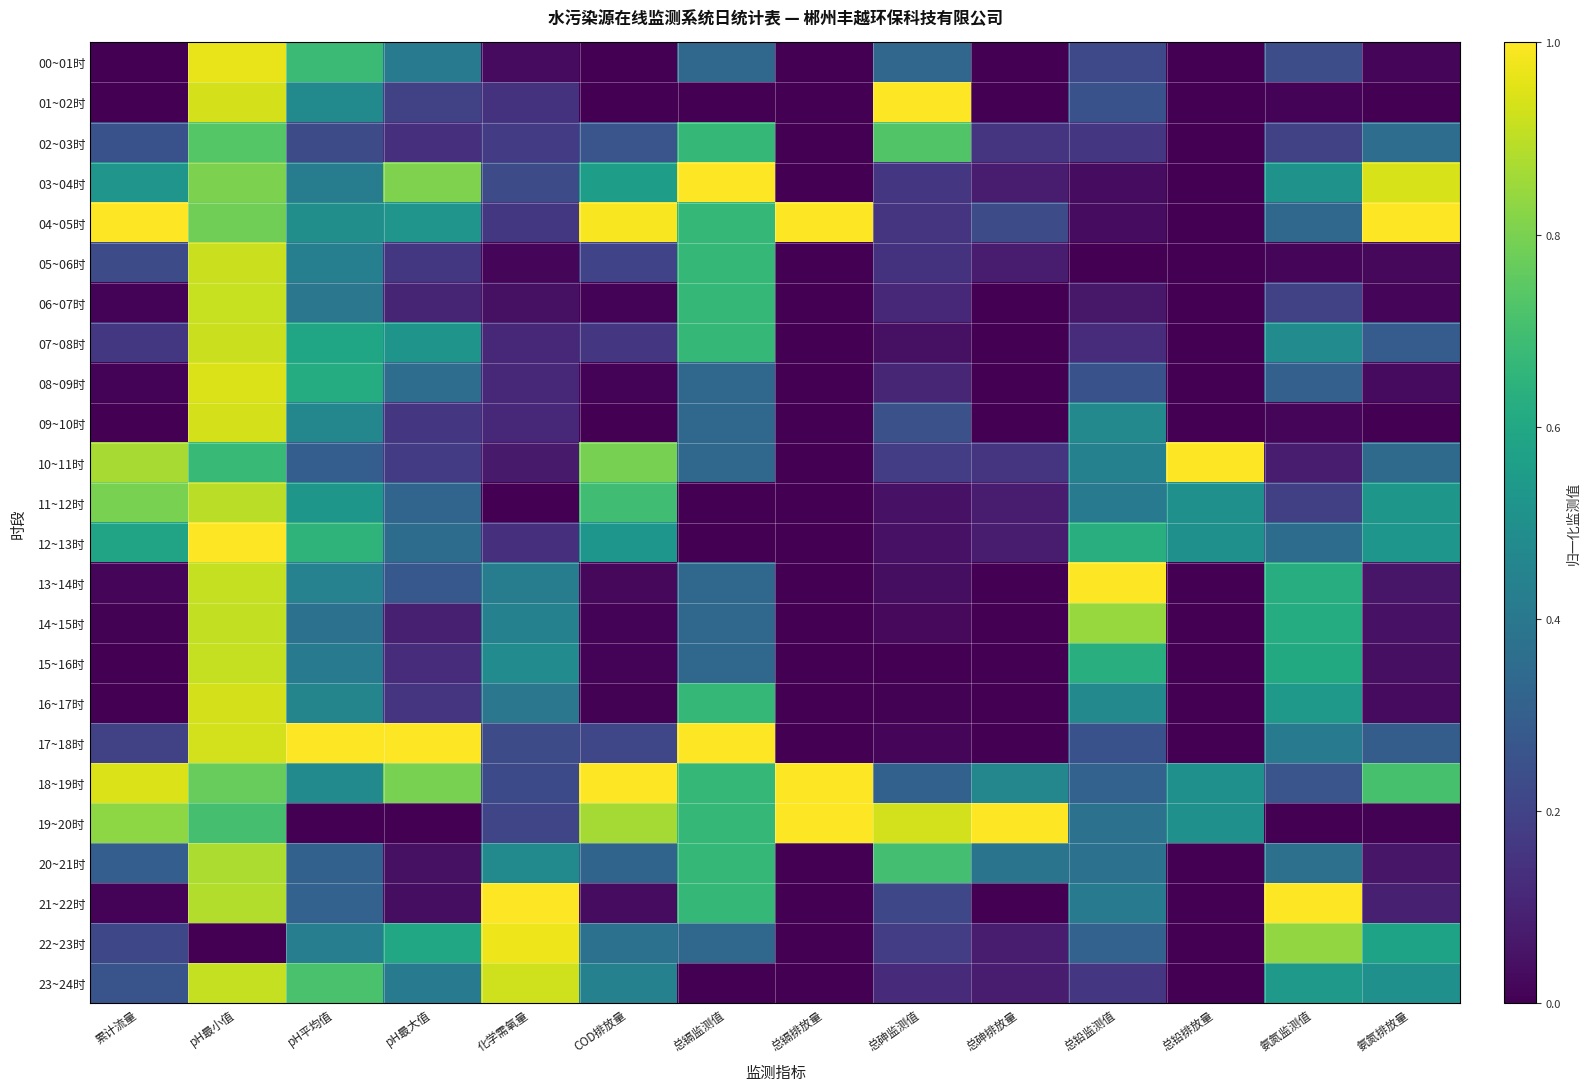

Which series changed the most between 累计流量 and pH平均值?

19~20时